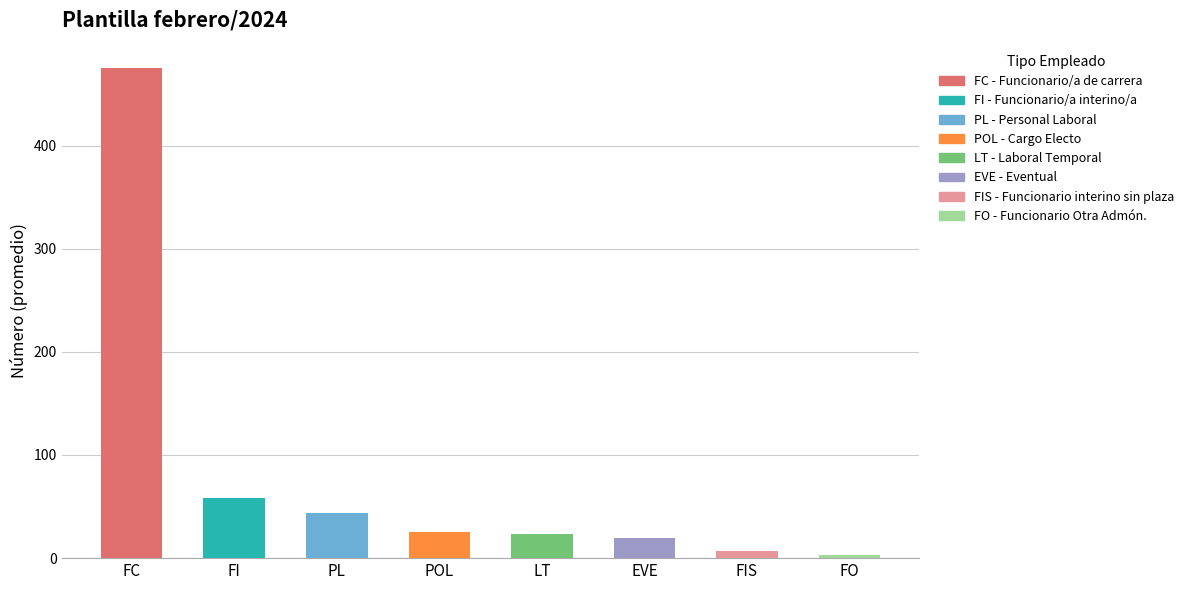

Which category has the lowest value across all series?

FO